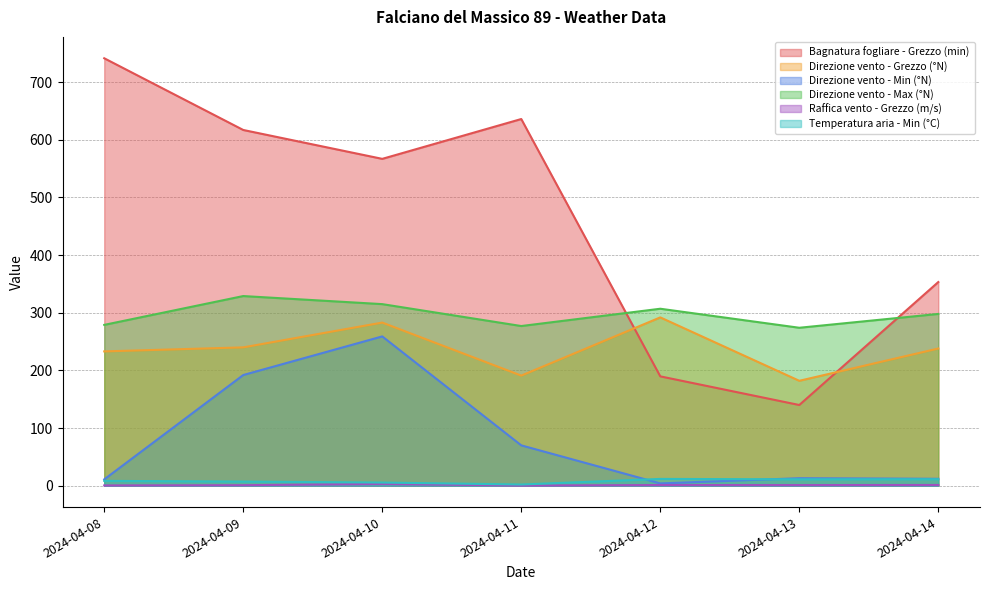

Is the value of Raffica vento - Grezzo (m/s) at 2024-04-13 greater than the value of Direzione vento - Min (°N) at 2024-04-09?

No